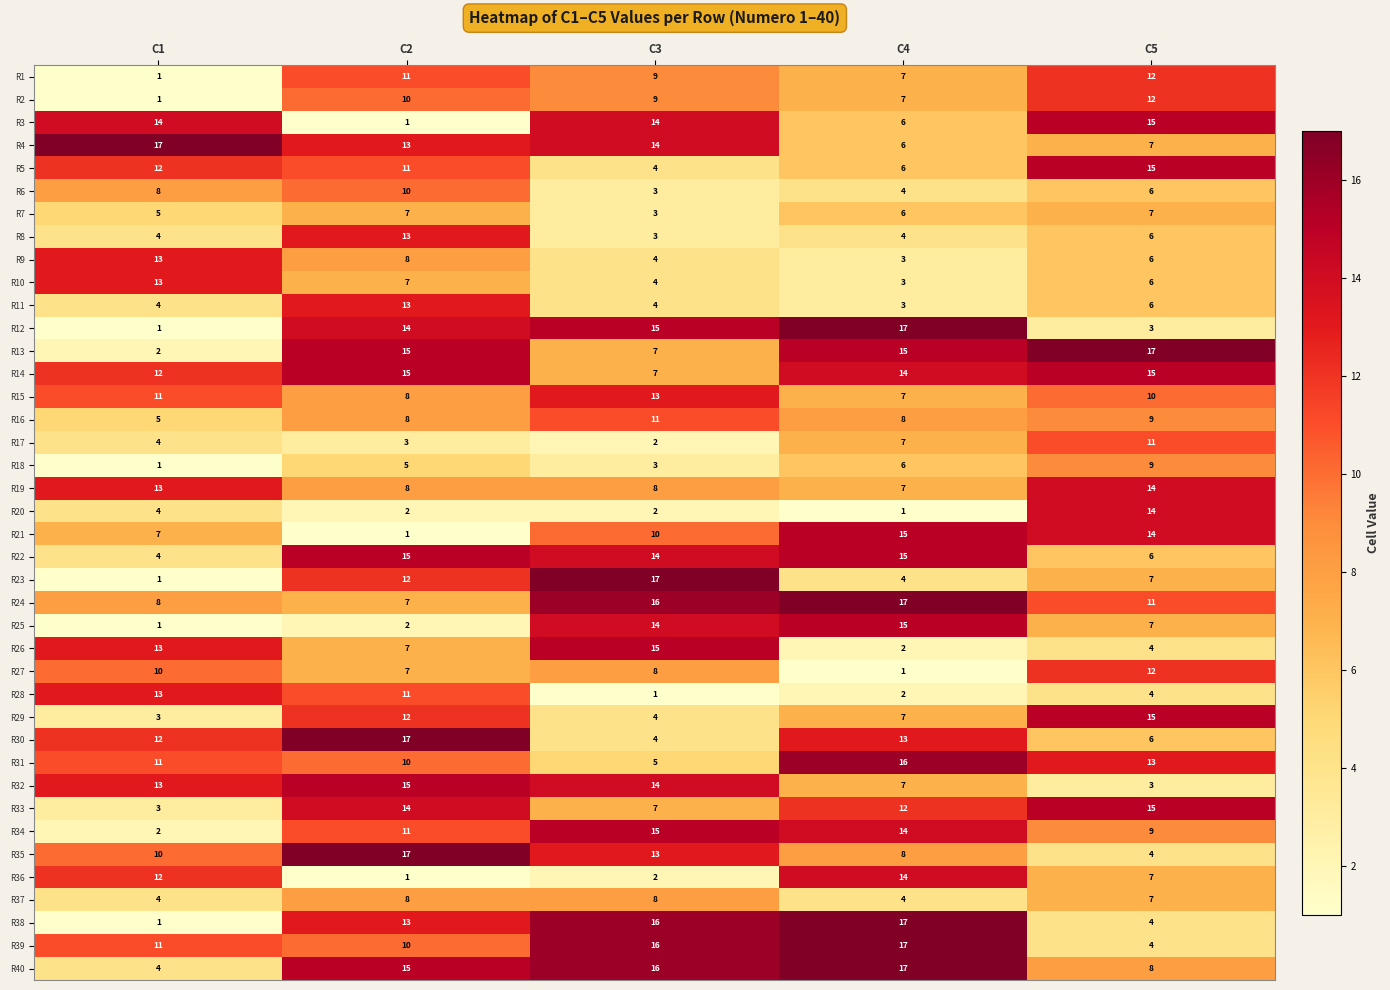

At which category is the sum across all series the highest?

C2